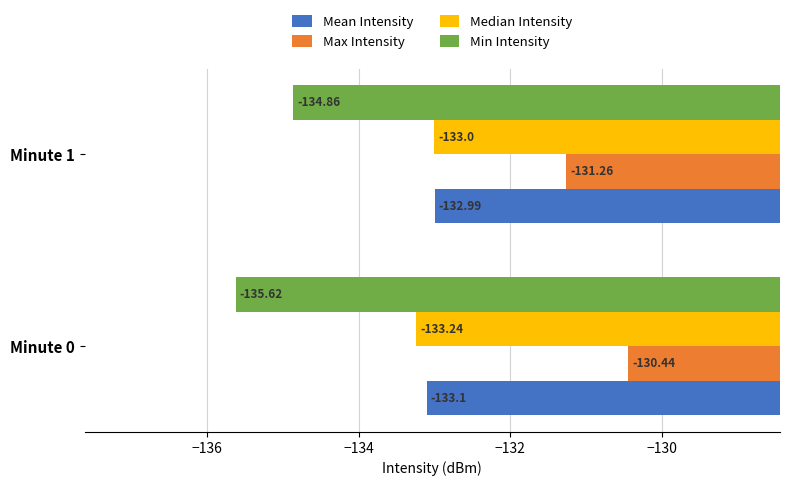

Between Minute 0 and Minute 1, which series saw the biggest shift?

Max Intensity